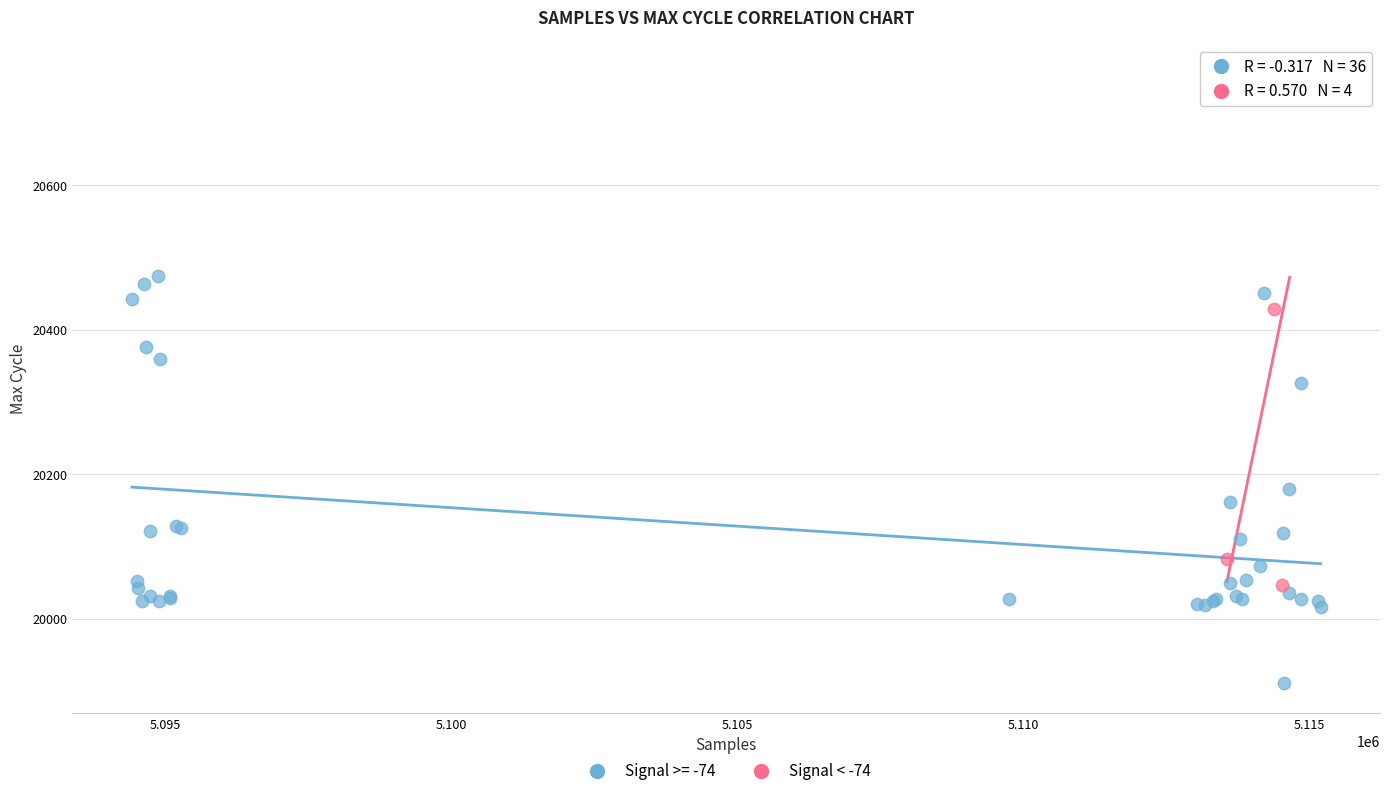

Which series reaches the maximum Y coordinate?

Signal < -74